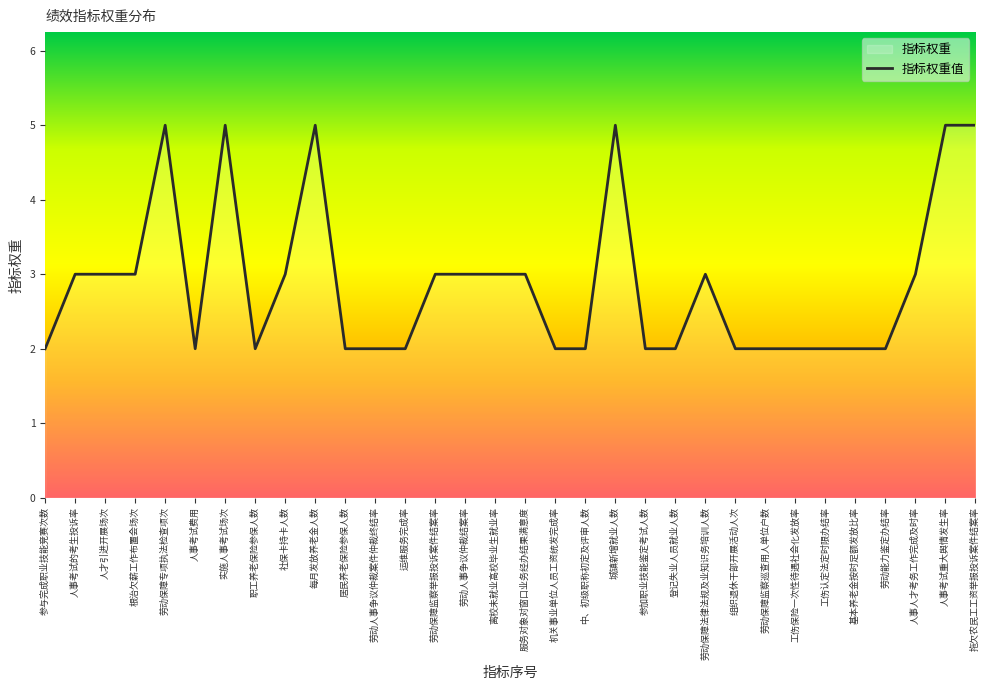

How many lines are shown in the chart?

1